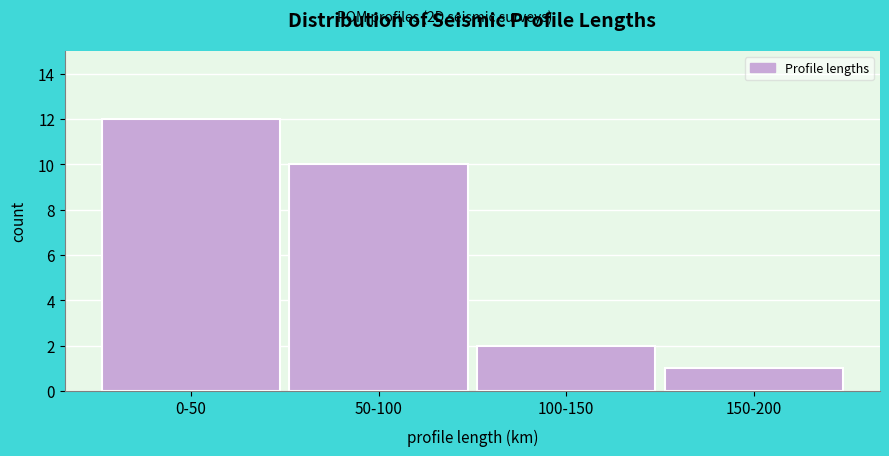

Reading left to right, transcribe all the data shown in this chart.

12	10	2	1